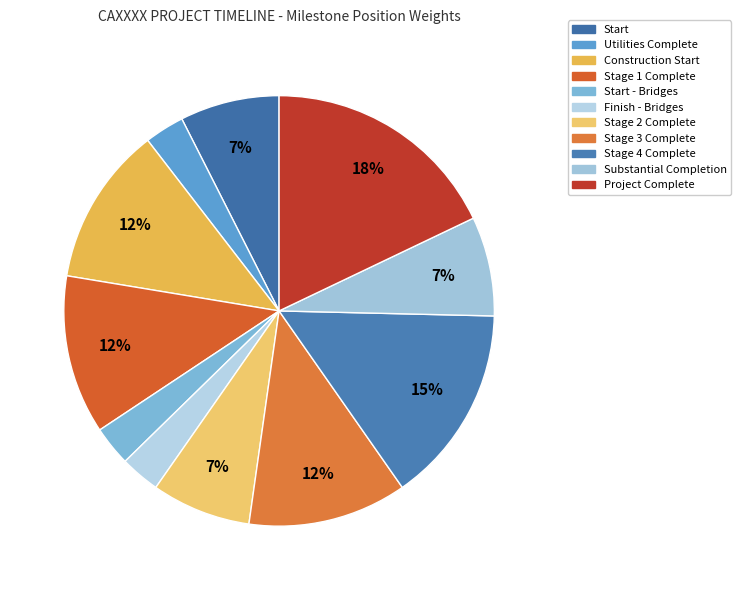

To the nearest percent, what is the combined percentage of Stage 2 Complete and Stage 3 Complete?

19%